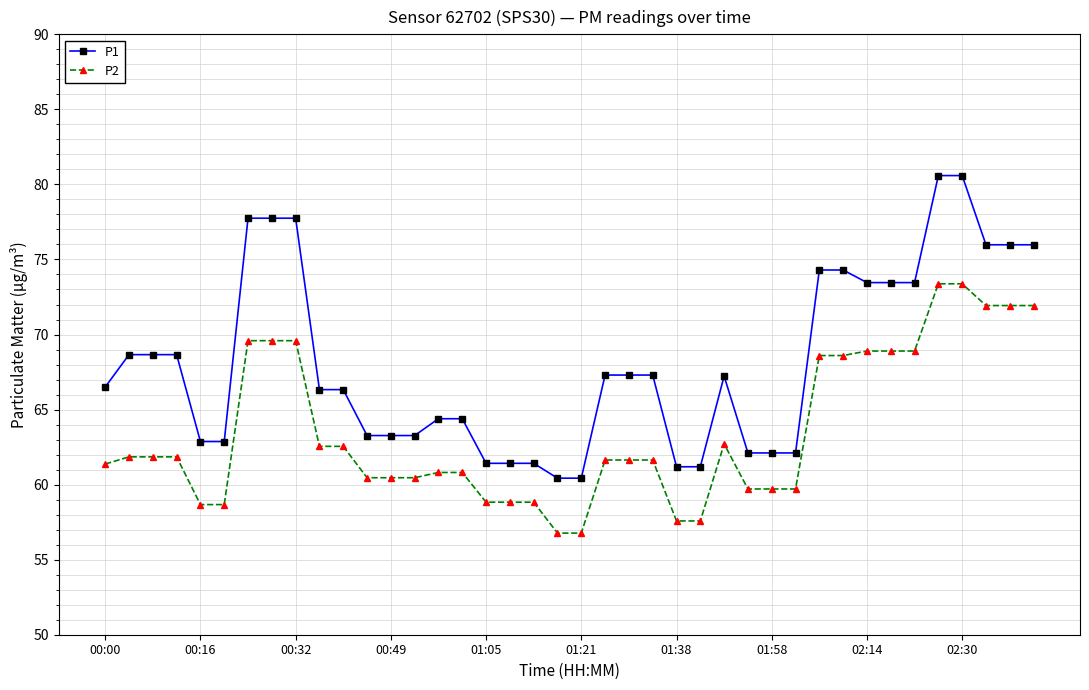

True or false: P1 and P2 cross at least once.

False